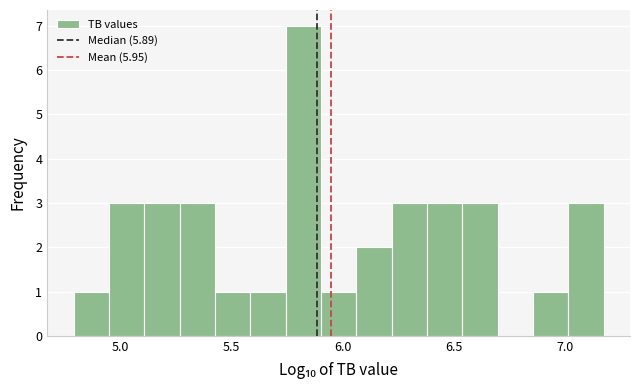

Around what value on the x-axis is the tallest bar? Give the approximate position of its centre, as read against the axis.

5.80